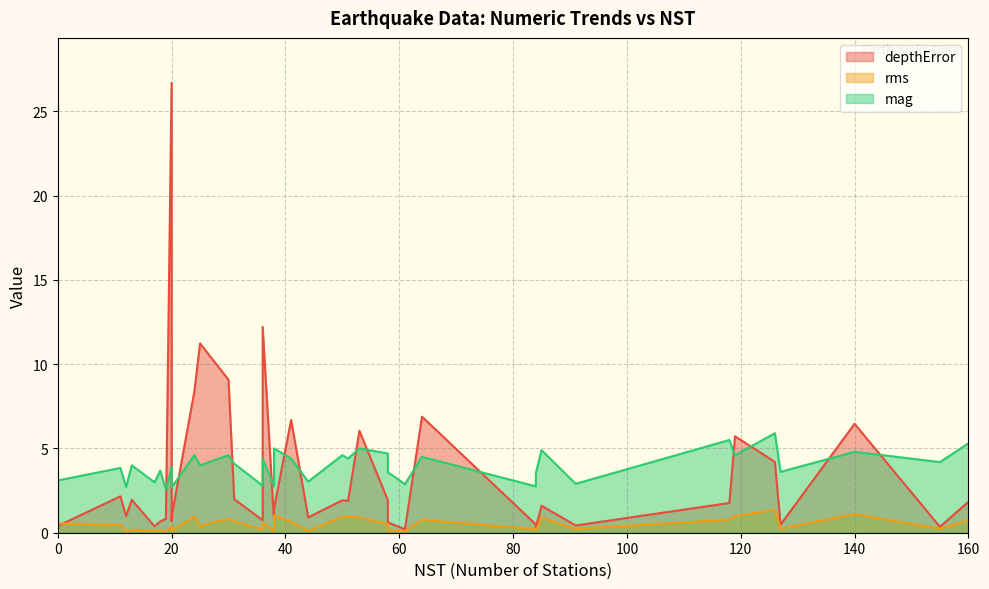

Reading left to right, what are all the values shown in this chart?

depthError: 85=1.6	64=6.9	58=1.9	25=11.2	51=1.9	38=1.4	118=1.8	61=0.2	44=0.9	160=1.8	24=8.4	0=0.8	53=6.0	140=6.5	0=1.1	30=9.1	126=4.2	38=0.6	36=12.2	11=2.2	84=0.5	91=0.4	127=0.5	84=0.3	155=0.3	41=6.7	58=0.6	20=26.7	19=0.8	20=0.9	20=0.7	17=0.4	119=5.7	36=0.7	18=0.7	13=2.0	50=1.9	12=1.0	0=0.4	31=2.0
rms: 85=0.9	64=0.8	58=0.5	25=0.4	51=1.0	38=1.0	118=0.8	61=0.1	44=0.1	160=0.7	24=0.9	0=0.7	53=0.9	140=1.1	0=0.4	30=0.8	126=1.4	38=0.1	36=0.6	11=0.5	84=0.2	91=0.2	127=0.2	84=0.1	155=0.2	41=0.6	58=0.1	20=0.4	19=0.1	20=0.1	20=0.2	17=0.1	119=1.0	36=0.2	18=0.1	13=0.2	50=0.9	12=0.0	0=0.6	31=0.7
mag: 85=4.9	64=4.5	58=4.7	25=4.0	51=4.4	38=5.0	118=5.5	61=2.9	44=3.0	160=5.3	24=4.6	0=3.9	53=5.0	140=4.8	0=2.5	30=4.6	126=5.9	38=2.7	36=4.4	11=3.8	84=2.8	91=2.9	127=3.6	84=3.5	155=4.2	41=4.4	58=3.6	20=3.9	19=2.6	20=2.7	20=3.6	17=3.0	119=4.6	36=2.8	18=3.7	13=4.0	50=4.6	12=2.7	0=3.1	31=4.1